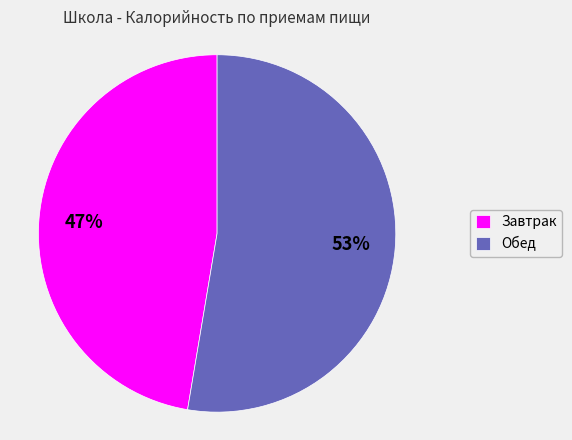

To the nearest percent, what is the combined percentage of Обед and Завтрак?

100%